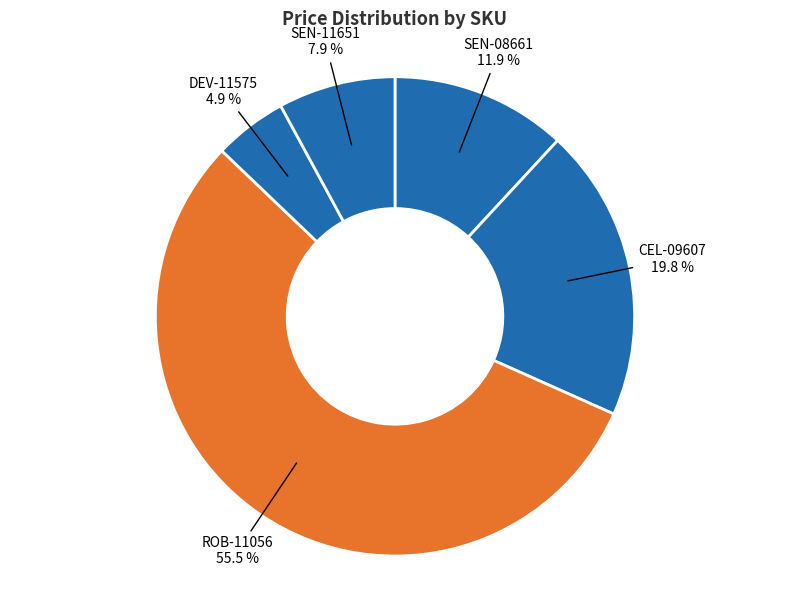

How many slices are in this pie chart?

5